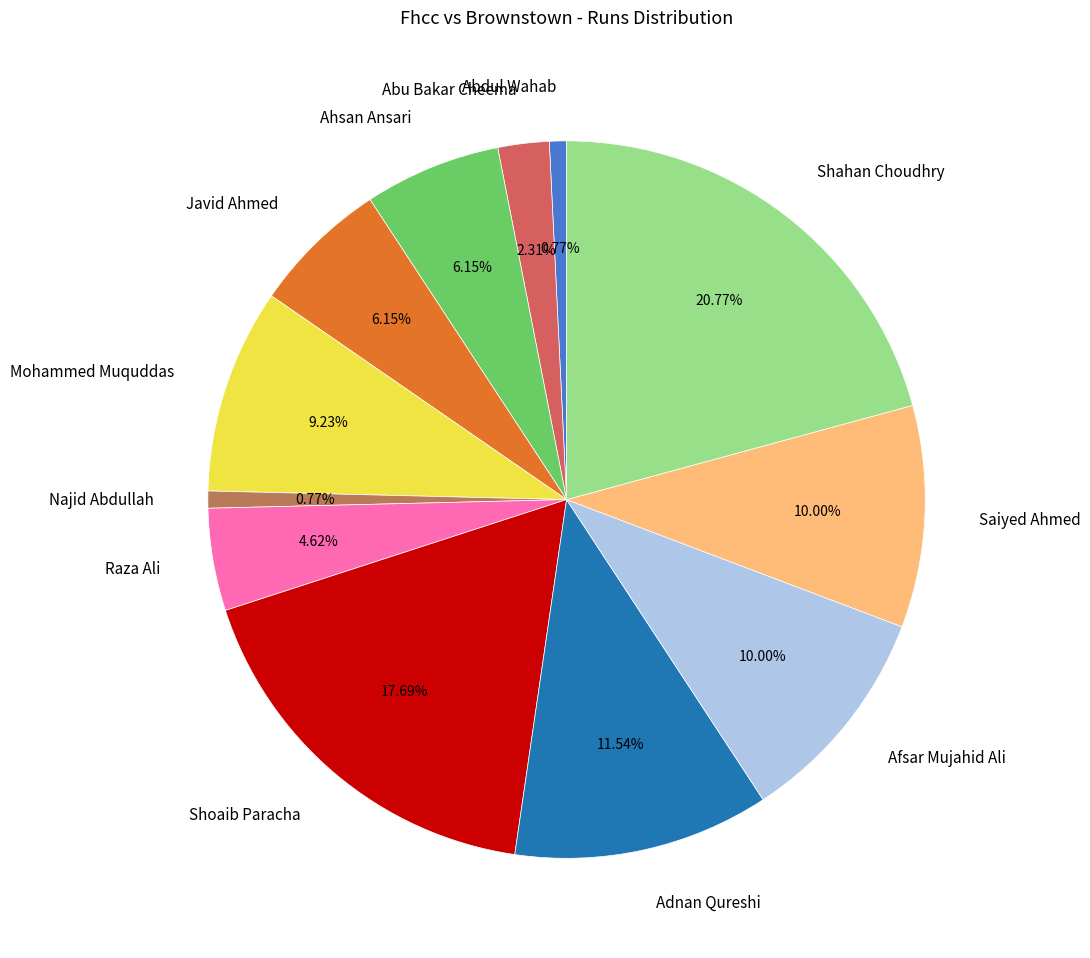

Does Shoaib Paracha represent more than half of the total?

No